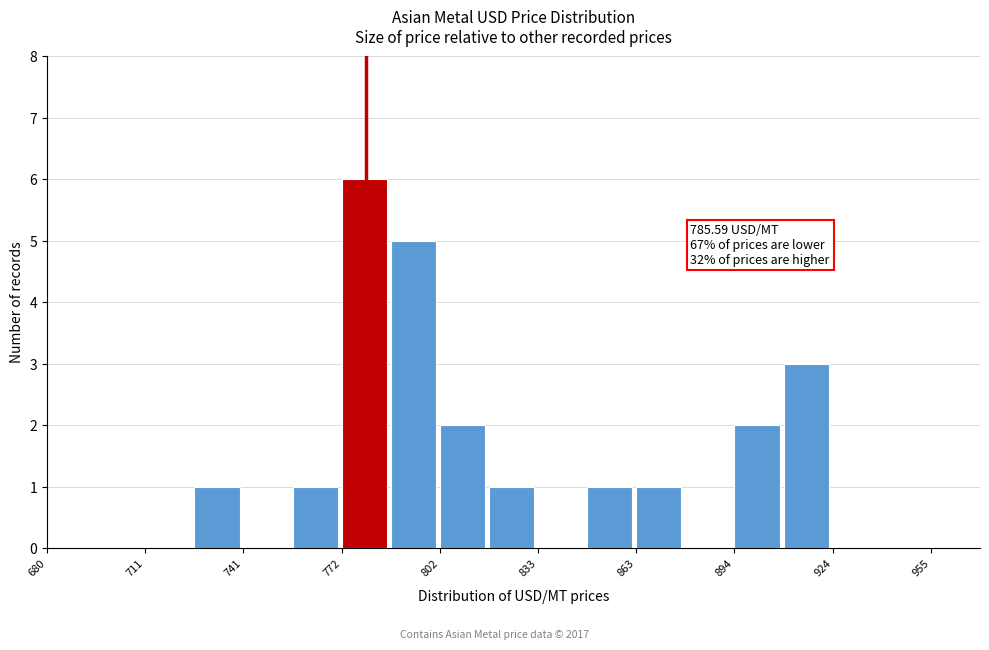

Read against the x-axis, roughly where is the centre of the tallest bar?

780